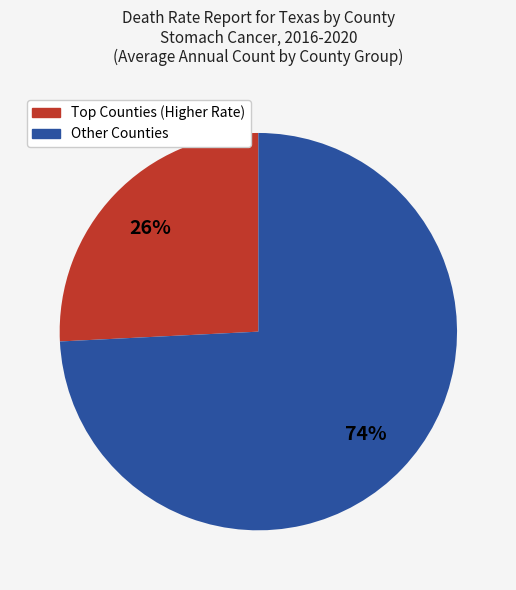

How many slices are in this pie chart?

2